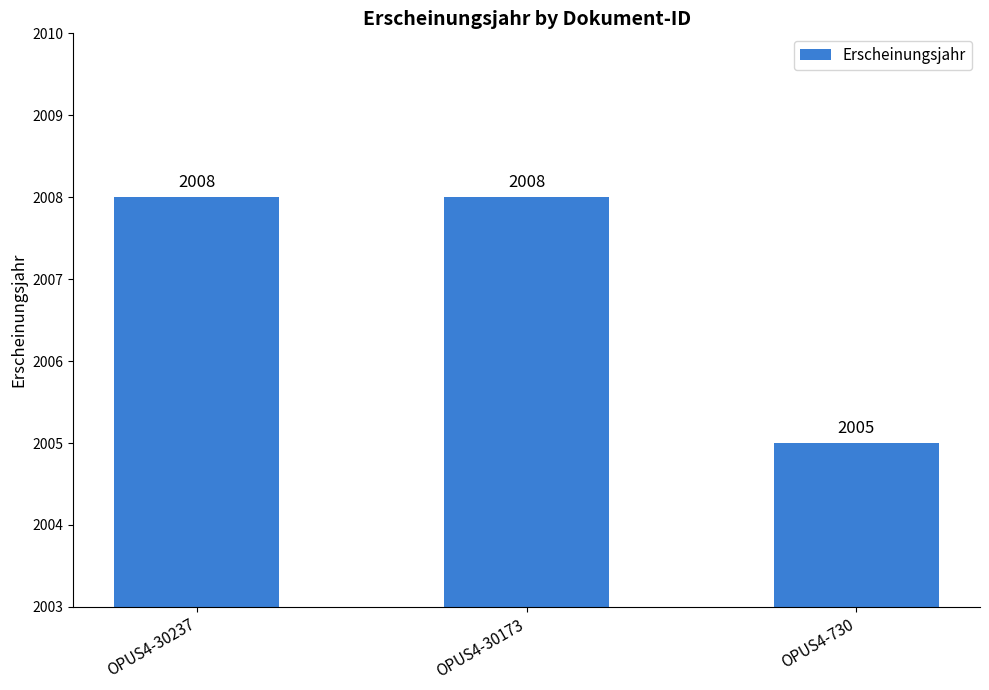

How many values are between 2005 and 2008?

3